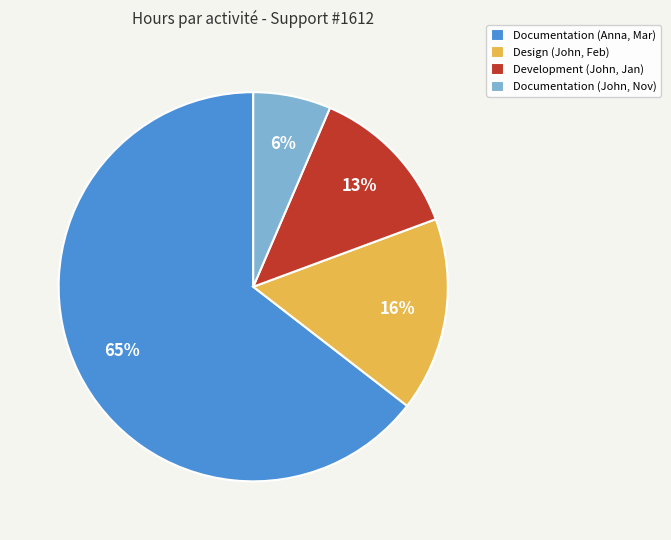

Count the number of slices in the pie.

4